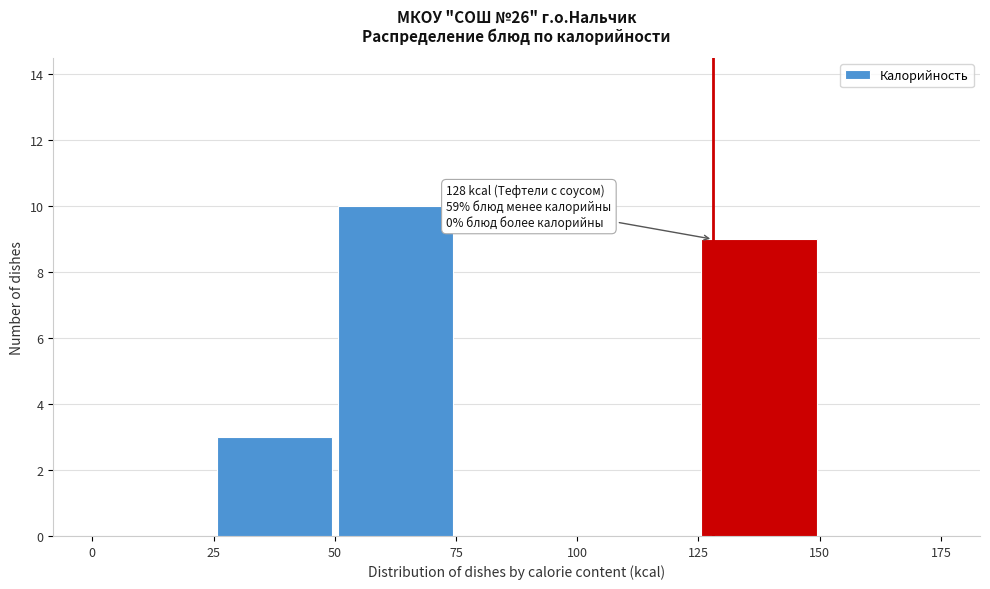

Over which range of the x-axis is the bar tallest?

50 to 75